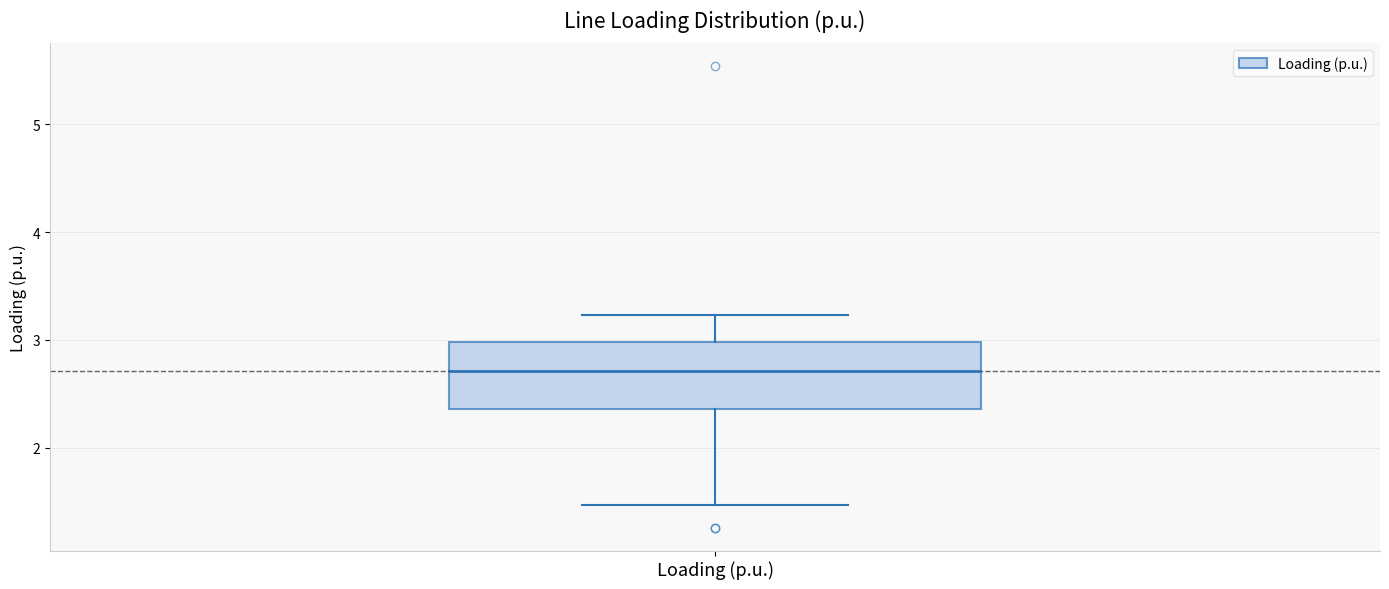

Read this box plot against the y-axis: the position of the median line, the range covered by the box, and the ends of both whiskers. The values are not printed on the chart, so give them approximately, as read against the axis.

median 2.7, box 2.4 to 3.0, whiskers 1.5 to 3.2